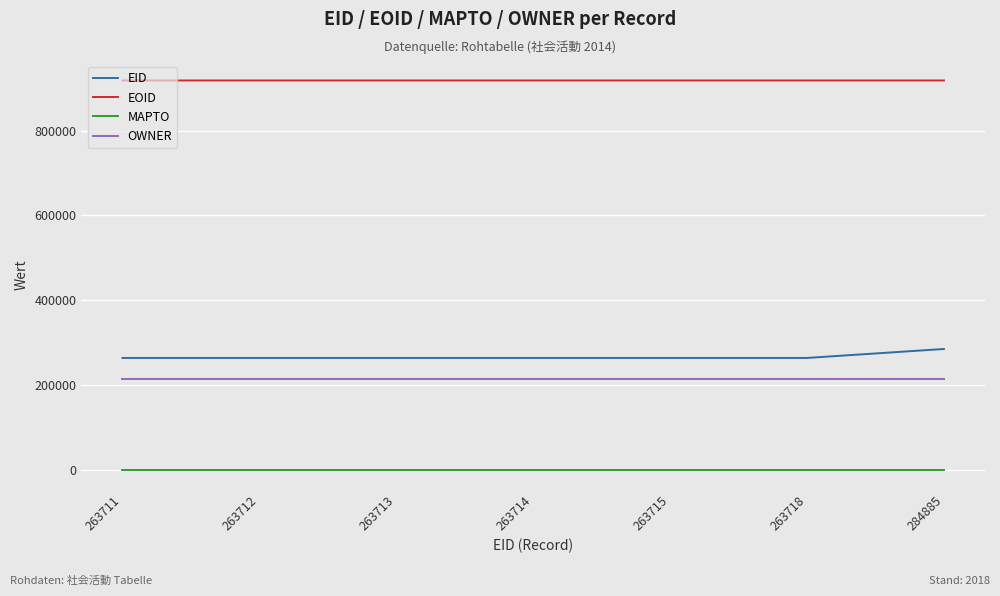

Does the chart display data point markers on the line(s)?

No